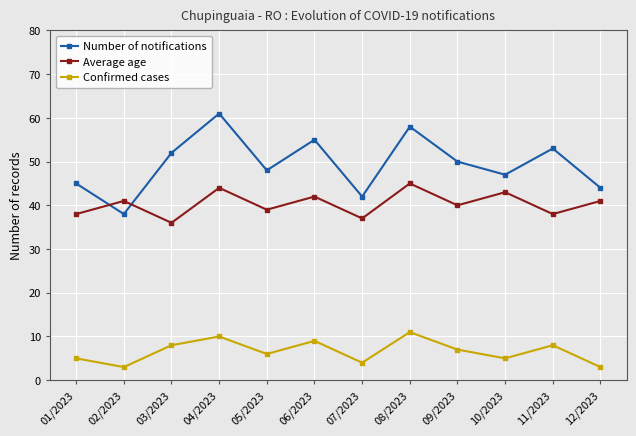

What is the approximate value of Confirmed cases at 02/2023?

3